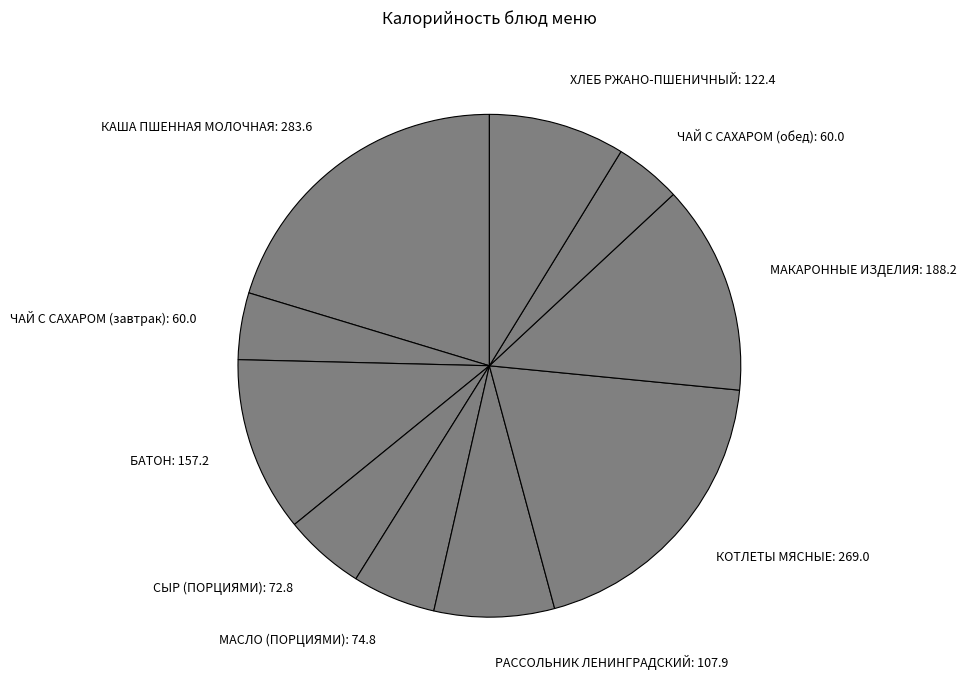

Between РАССОЛЬНИК ЛЕНИНГРАДСКИЙ: 107.9 and МАКАРОННЫЕ ИЗДЕЛИЯ: 188.2, which is larger?

МАКАРОННЫЕ ИЗДЕЛИЯ: 188.2